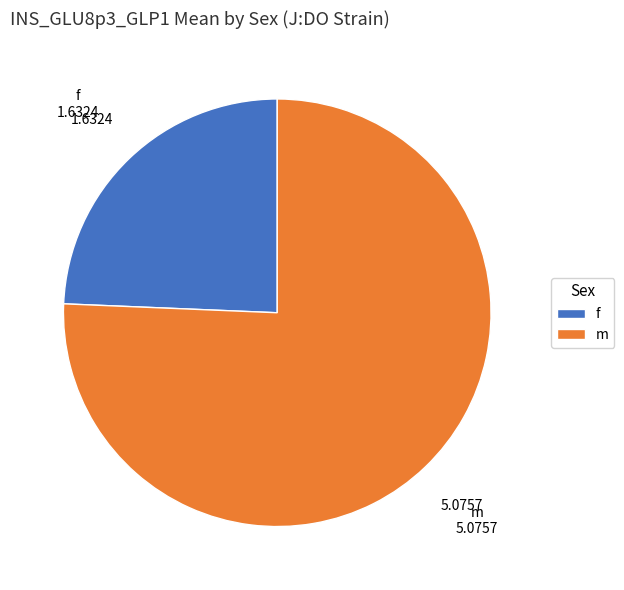

Is the sum of m and f greater than half?

Yes